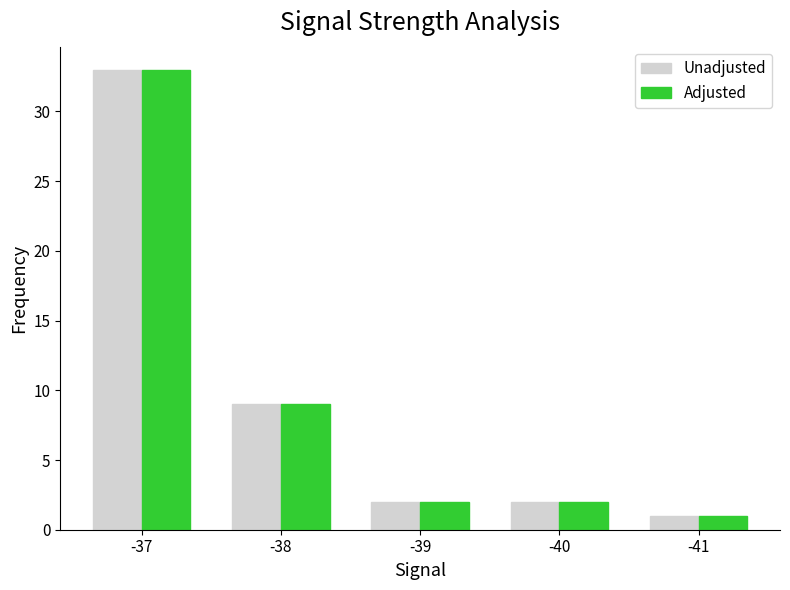

Is it true that Unadjusted equals 9 at -38?

True